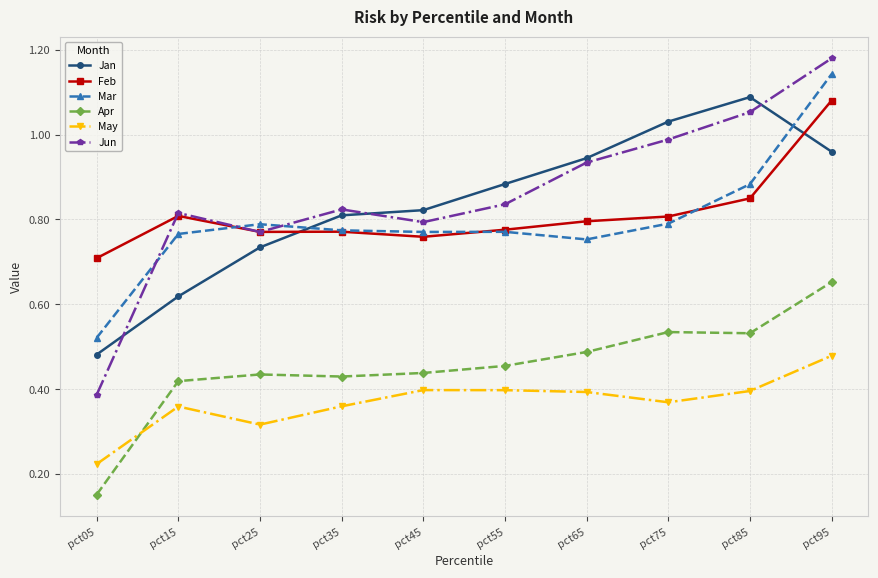

At which label is May closest to 0?

pct05